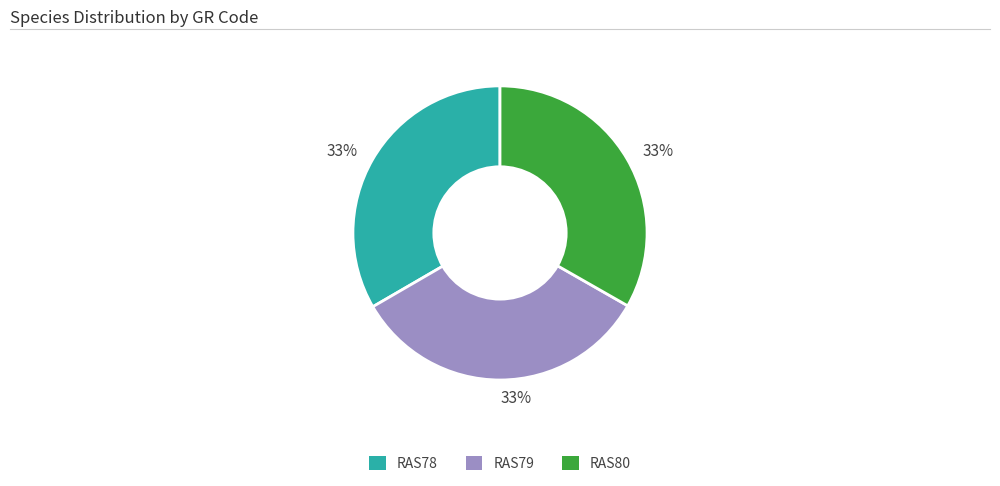

Combined, do RAS80 and RAS79 account for over 50%?

Yes